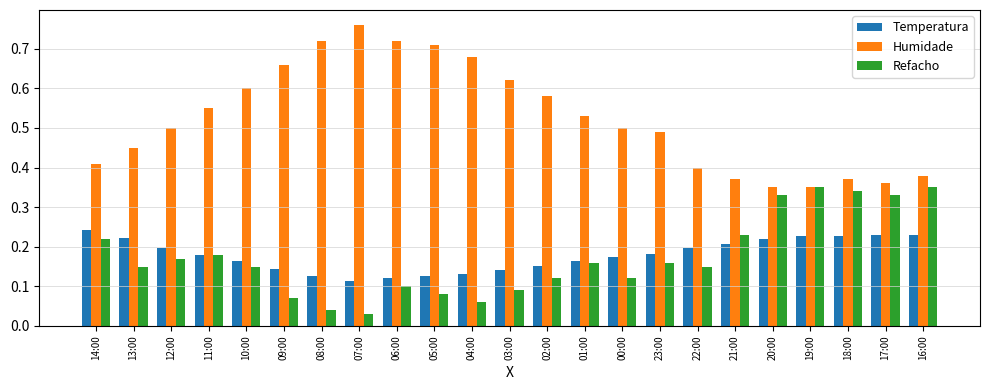

Which series changed the most between 06:00 and 00:00?

Humidade